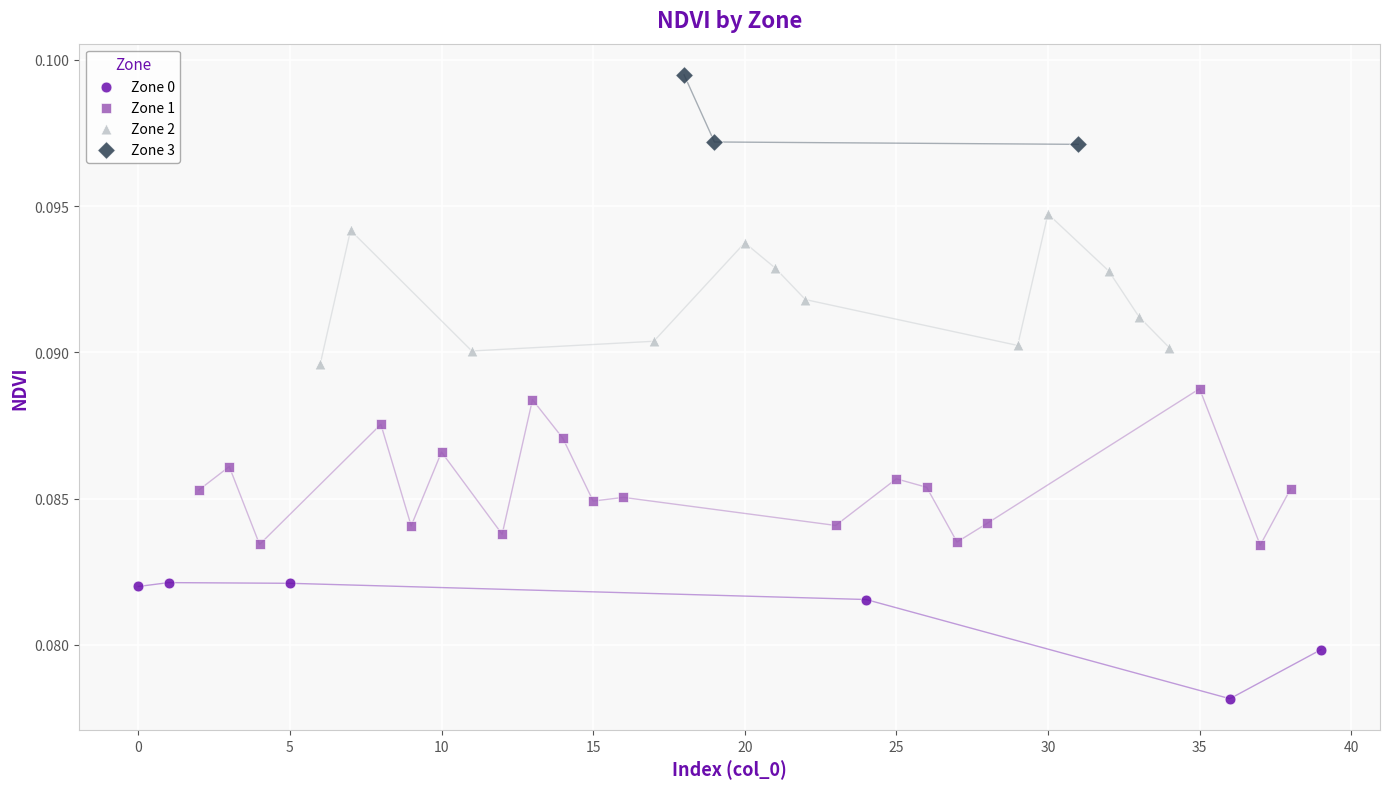

Which series reaches the maximum Y coordinate?

Zone 3